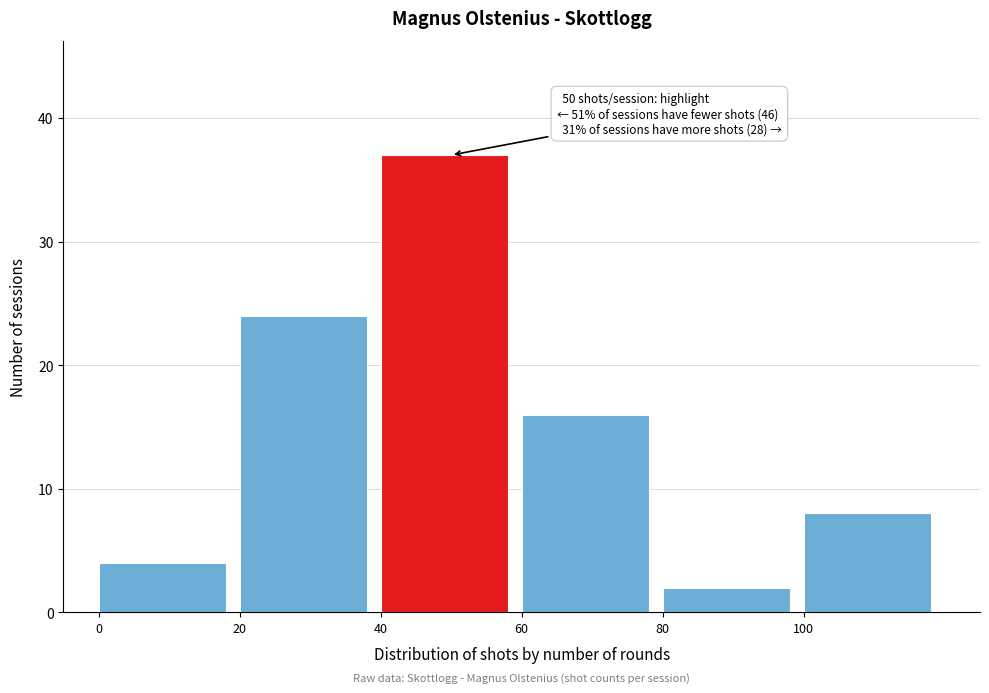

Which range on the x-axis has the tallest bar?

40 to 60